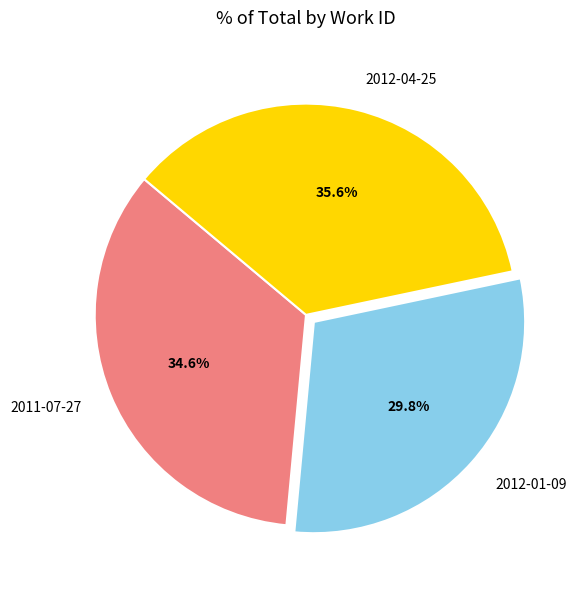

To the nearest percent, what is the difference between the largest and smallest slice percentages?

6%